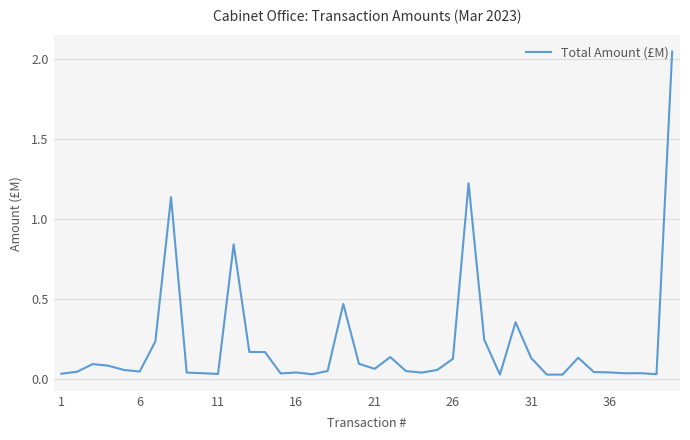

What is the sum of all values?

8.6